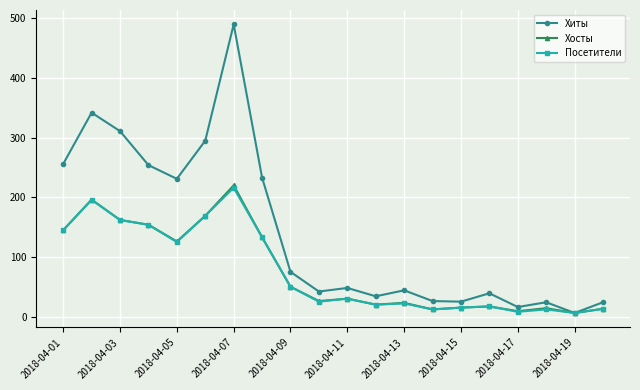

Which series has the largest total across all categories?

Хиты